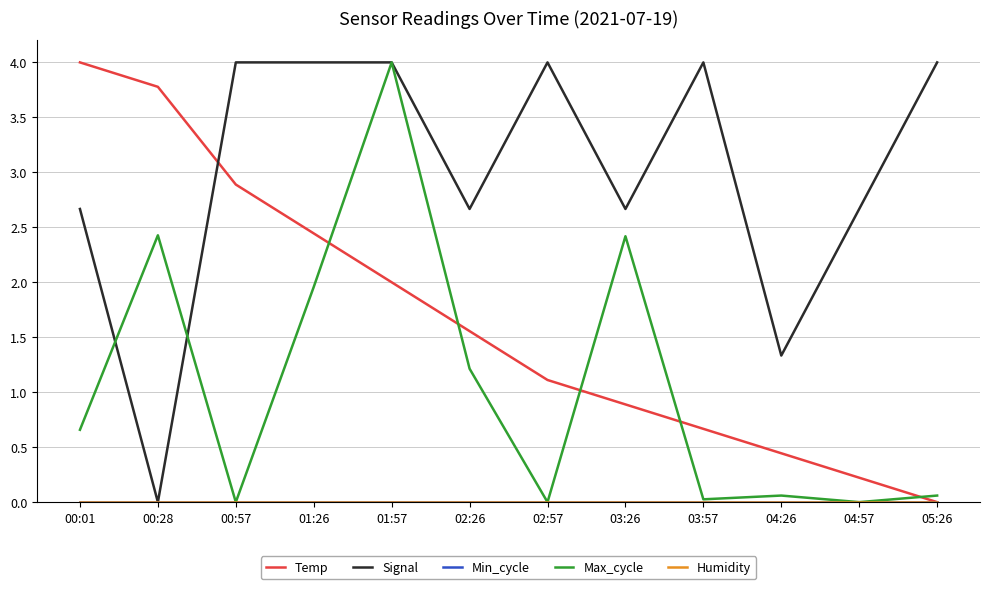

Is this an area chart (filled region under the line)?

No